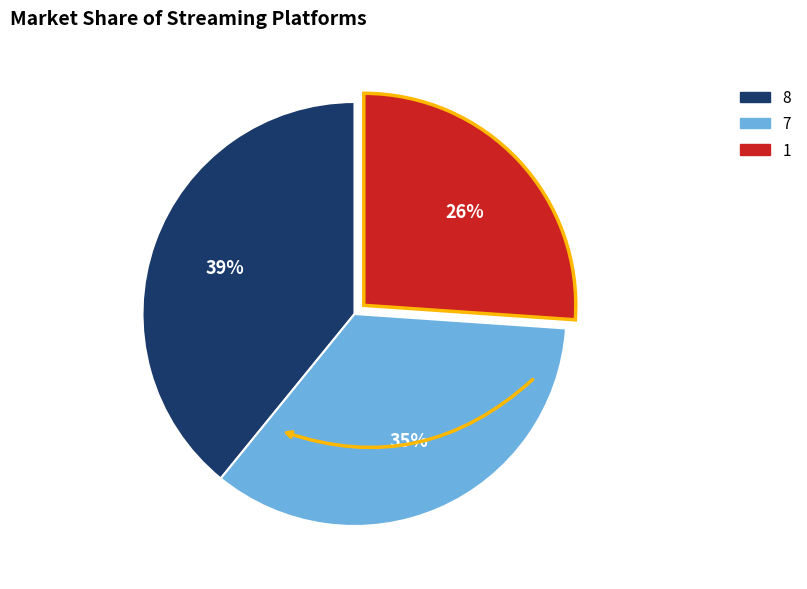

Does any single category account for the majority?

No